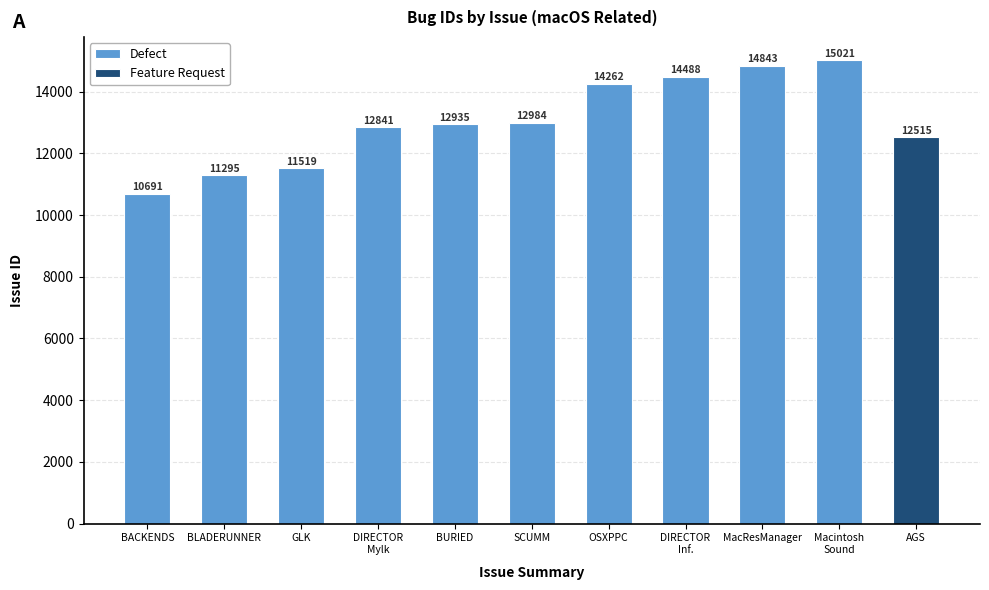

What is the label of the 1st bar from the right?

Macintosh
Sound